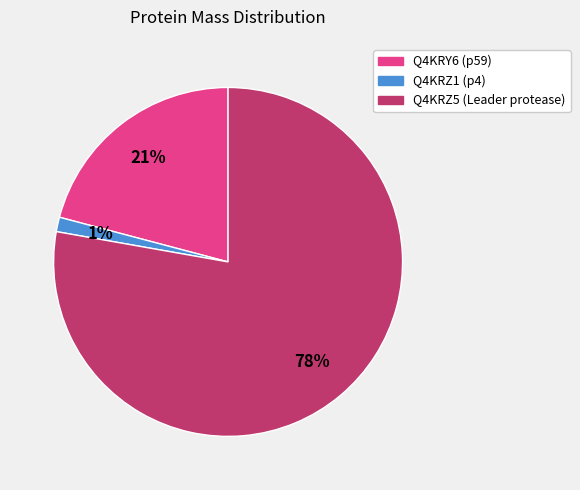

Which has a higher value, Q4KRZ1 (p4) or Q4KRY6 (p59)?

Q4KRY6 (p59)